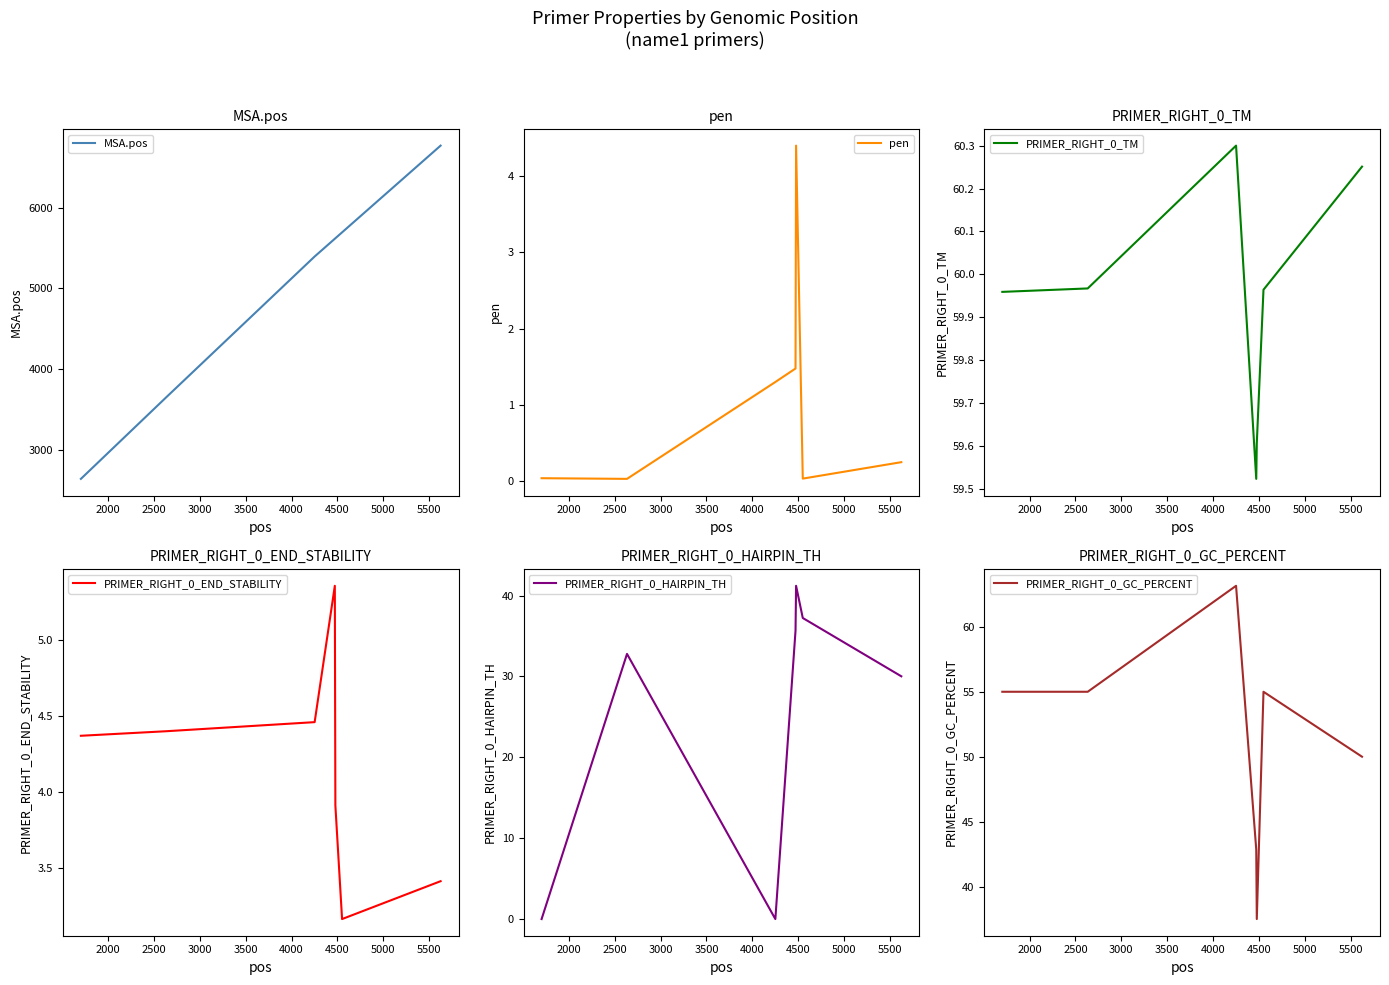

What is the maximum value for MSA.pos?

6767